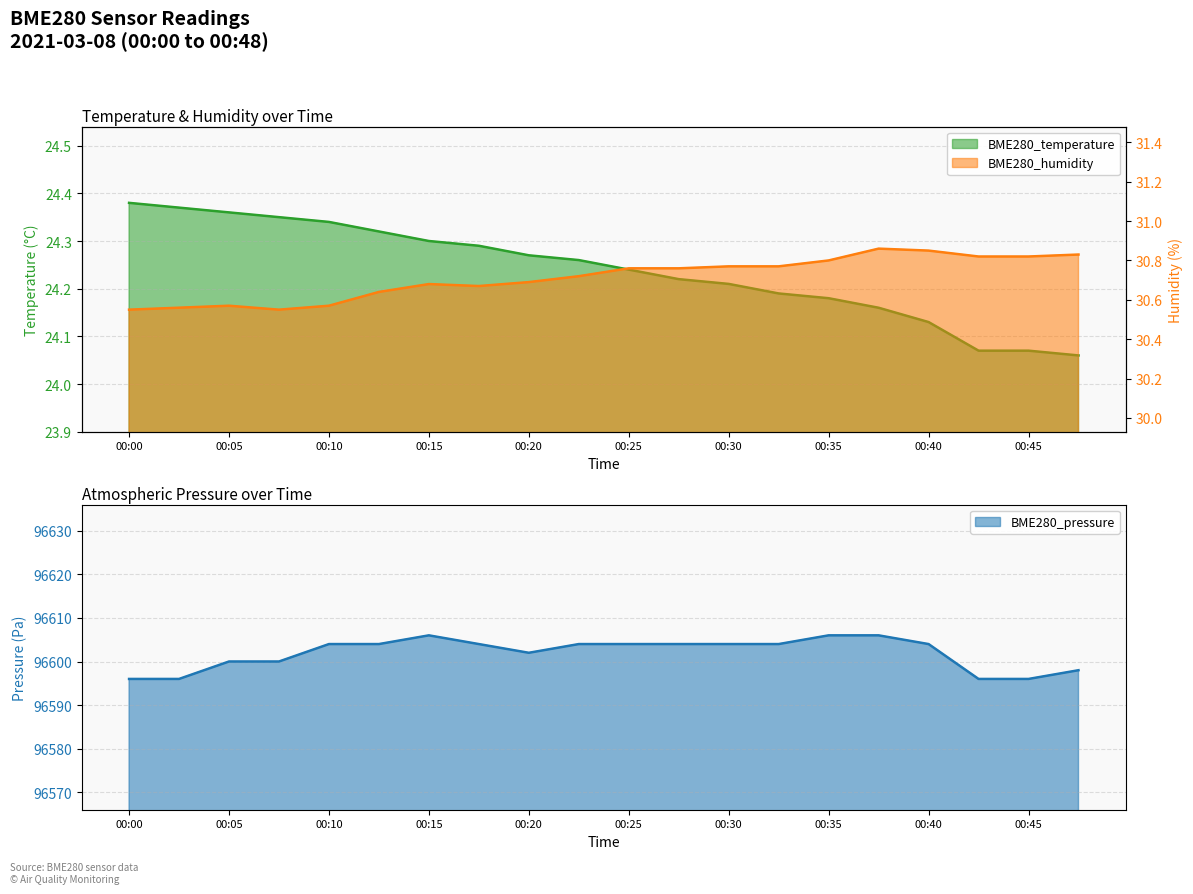

What is the difference between the BME280_temperature values at 00:35 and 00:43?

0.1